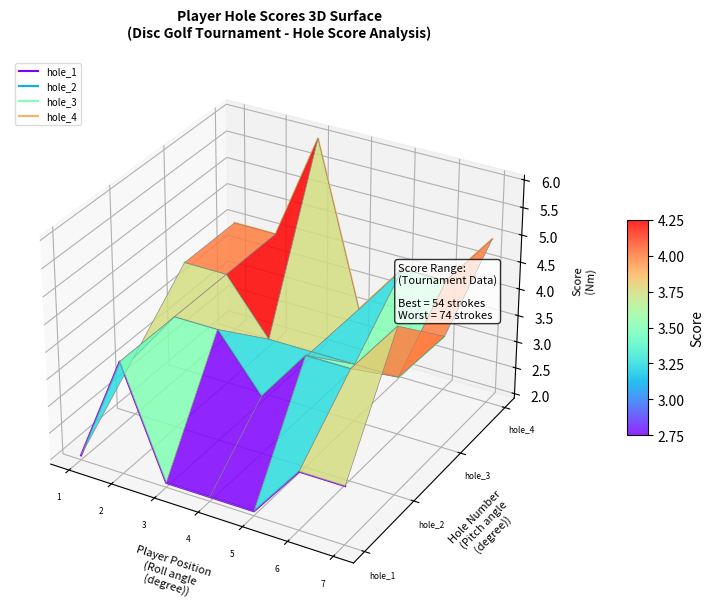

What are all the series names shown in the legend?

hole_1, hole_2, hole_3, hole_4